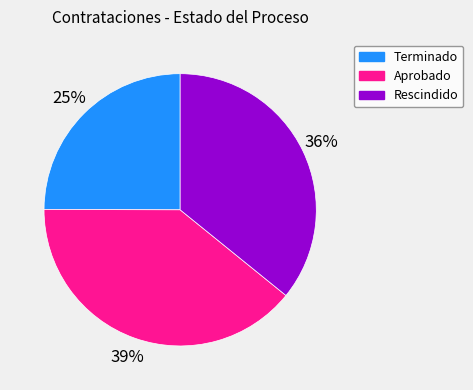

Does any single category account for the majority?

No